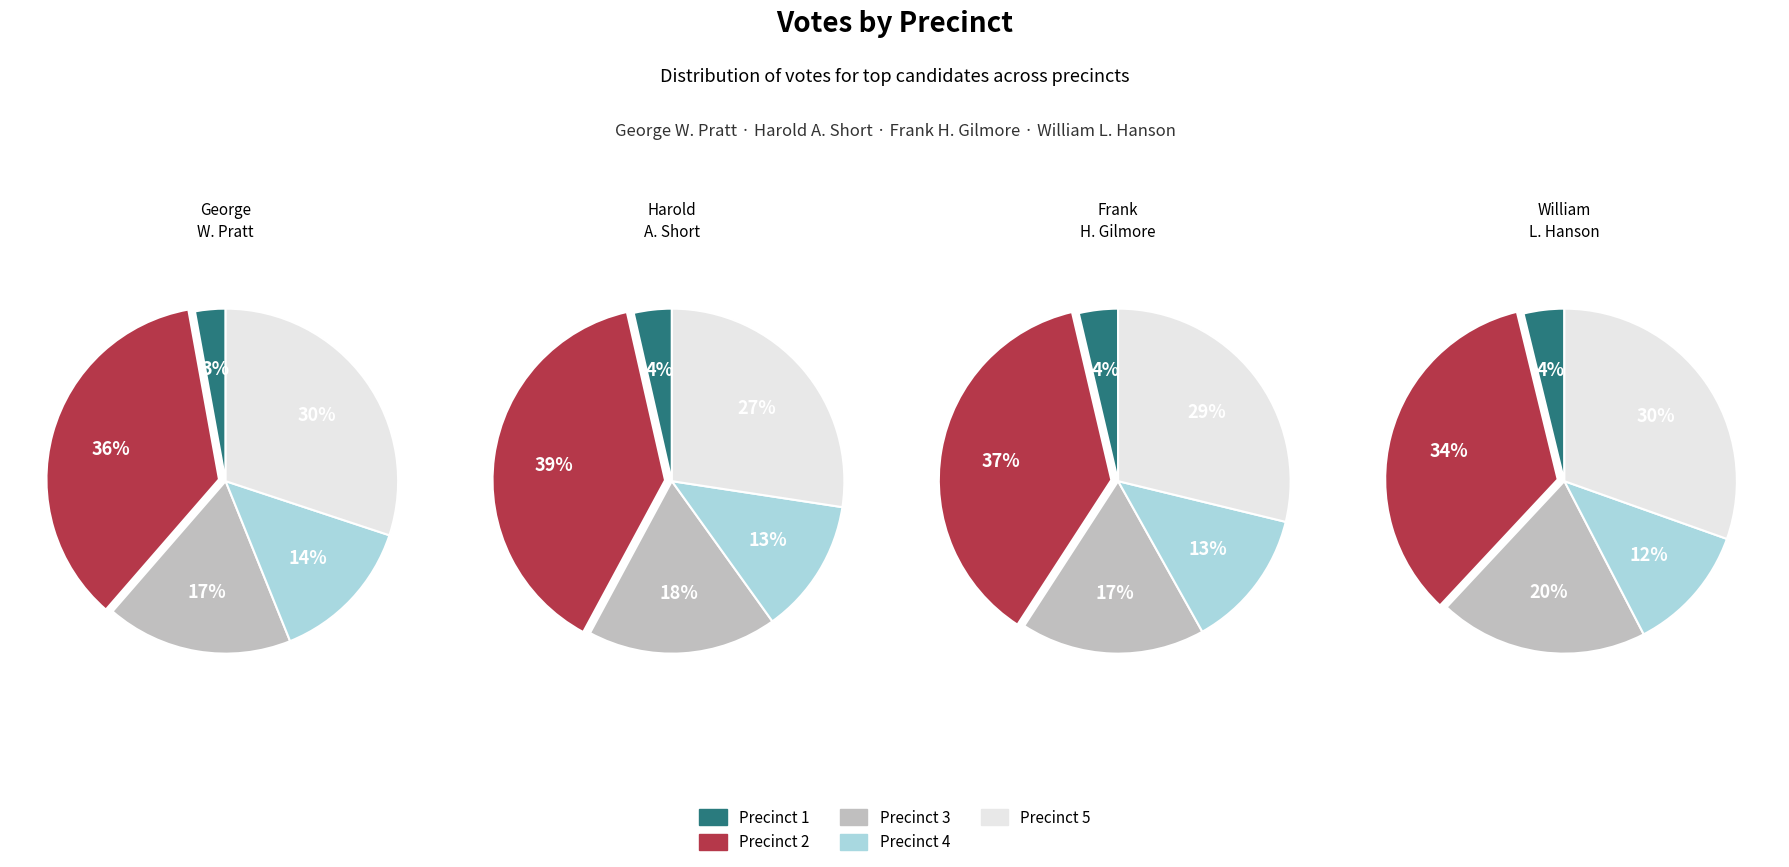

Rank the series at Precinct 5 from lowest to highest value.

Harold A. Short, Frank H. Gilmore, William L. Hanson, George W. Pratt